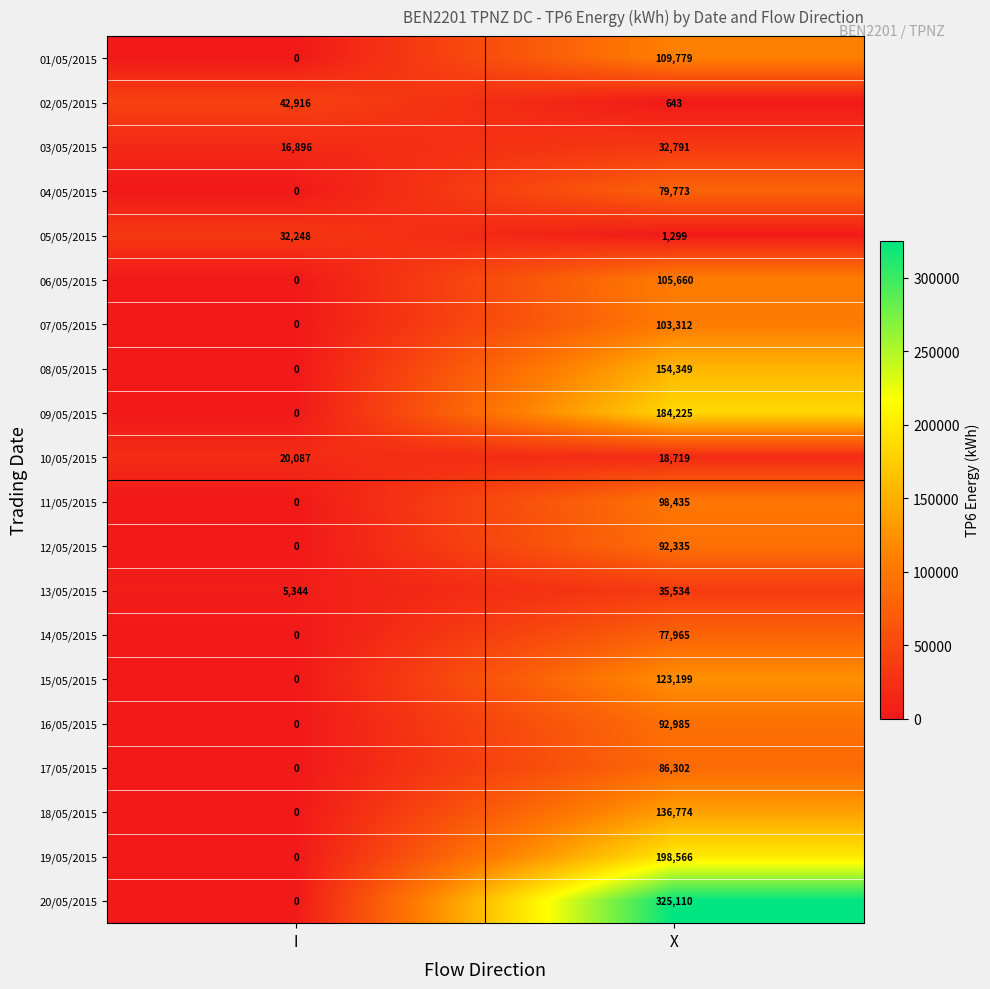

Between I and X, which series saw the biggest shift?

20/05/2015